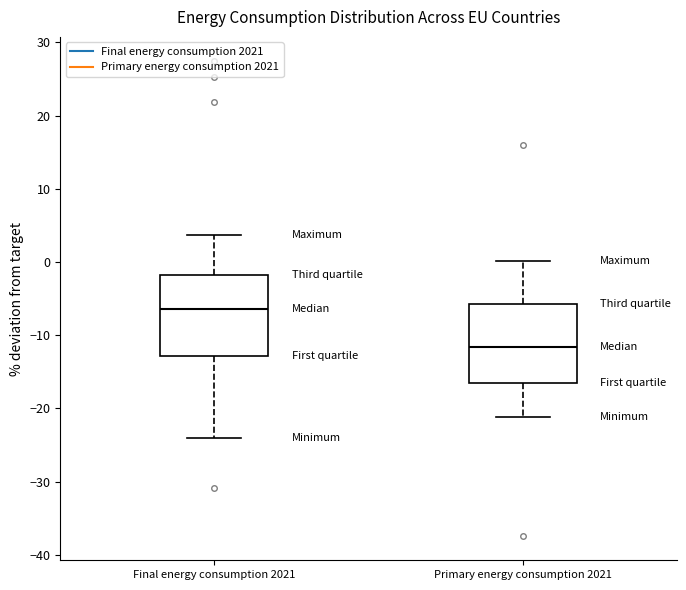

Where does the lower whisker of the box for Final energy consumption 2021 end on the y-axis? The values are not printed on the chart, so give them approximately, as read against the axis.

-24